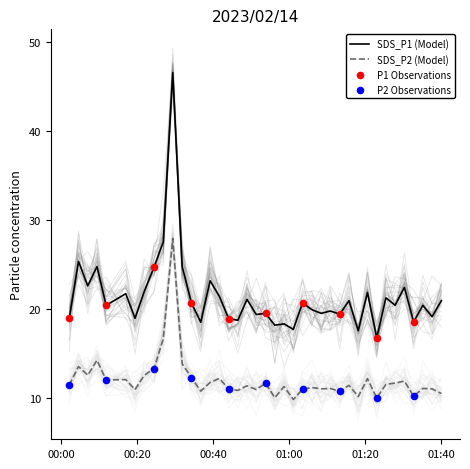

What is the minimum value for SDS_P1 (Model)?

16.7